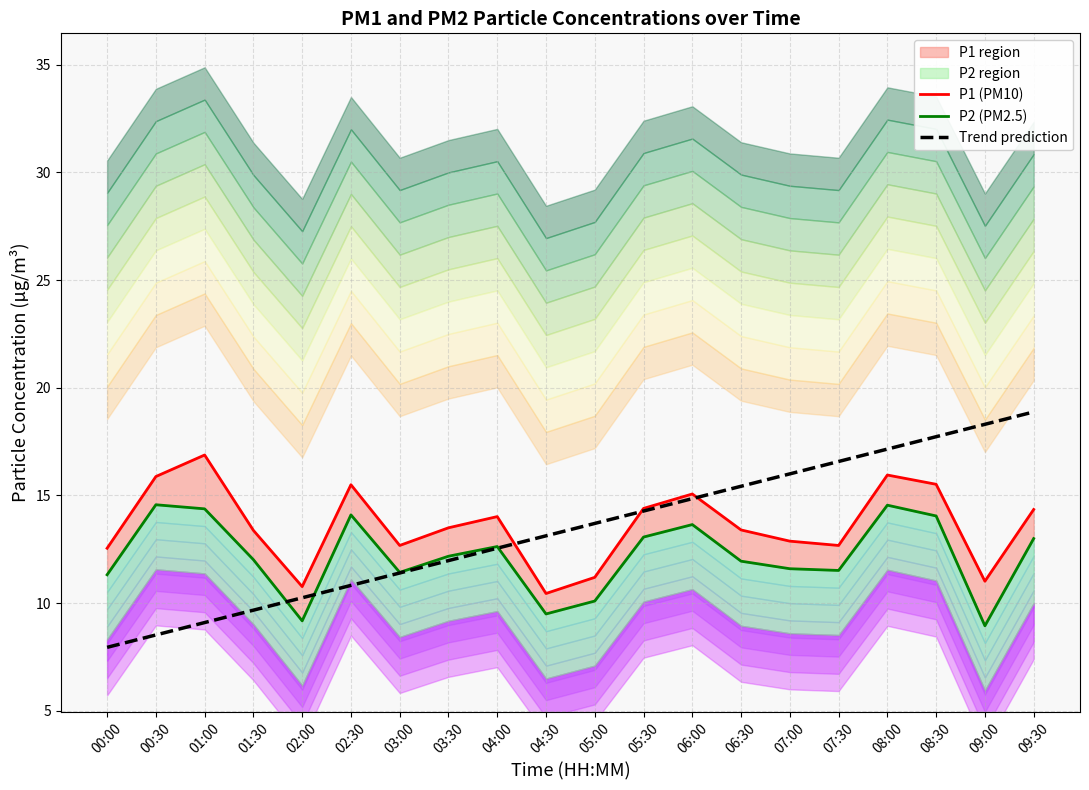

What is the label of the 5th point from the right?

07:30